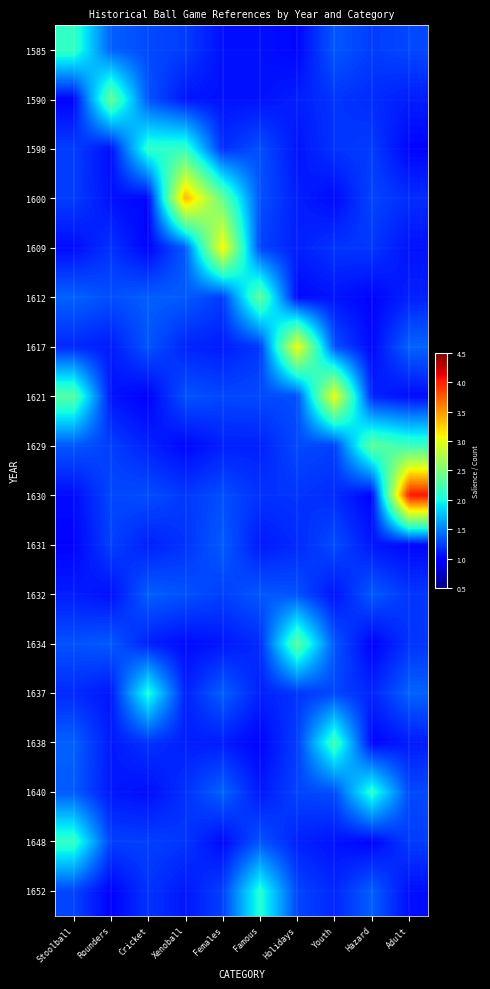

What is the difference between the highest and lowest values at Xenoball?

2.4